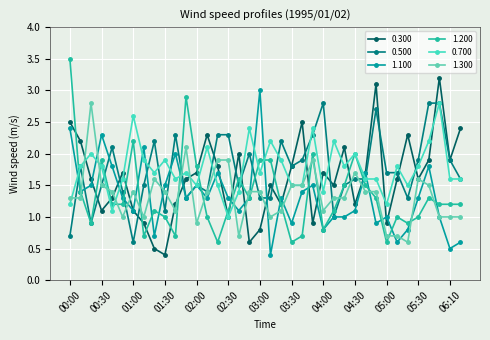

Between which two adjacent categories do 1.200 and 1.100 first intersect?

00:50 and 01:00